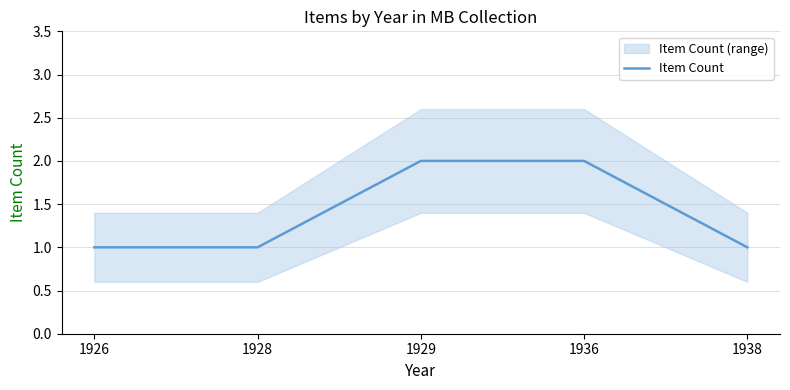

What is the difference between the maximum and second lowest values?

1